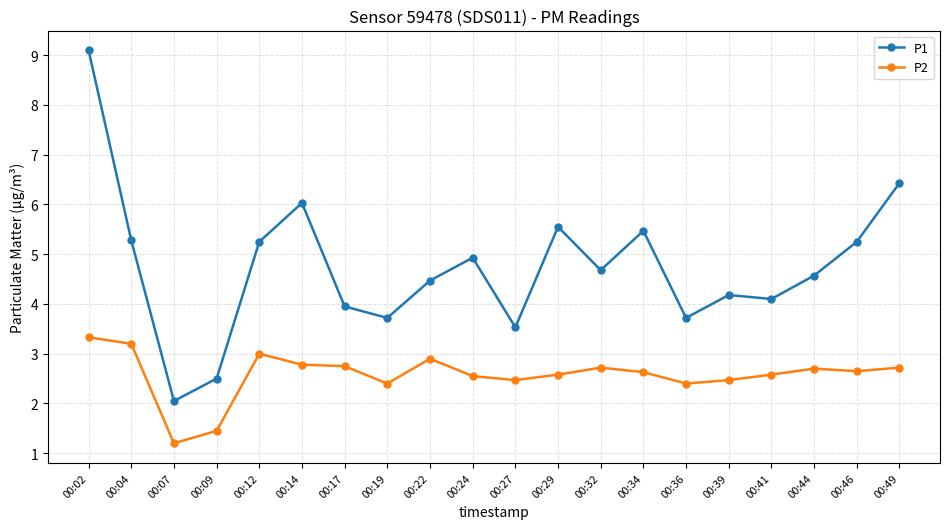

True or false: P1 has a value of 5.9 at 00:22.

False